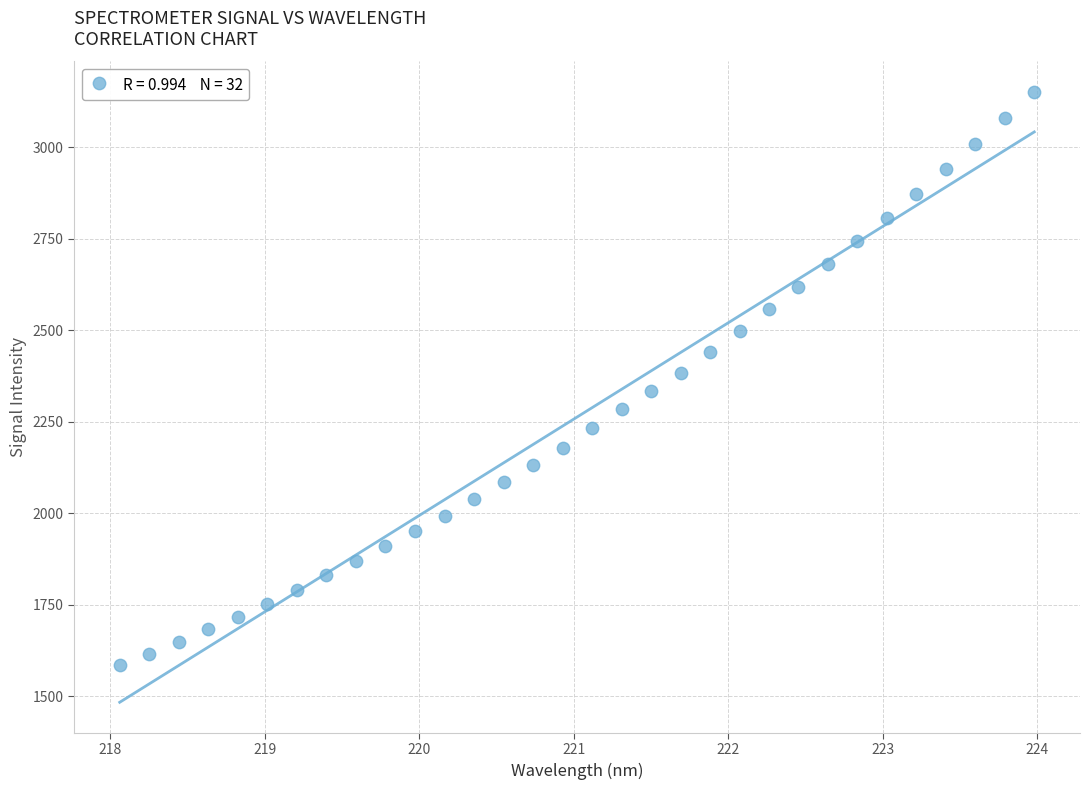

What is the range of Y values (max minus min)?

1566.5